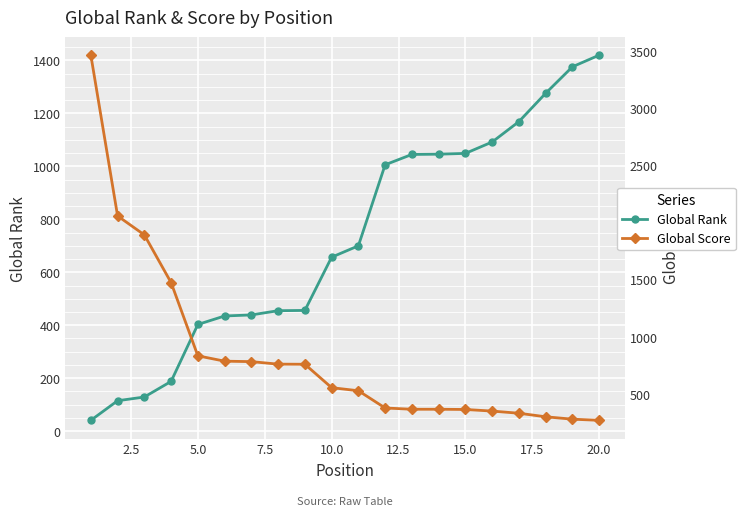

True or false: Global Rank has more than 0 interior local peaks.

False